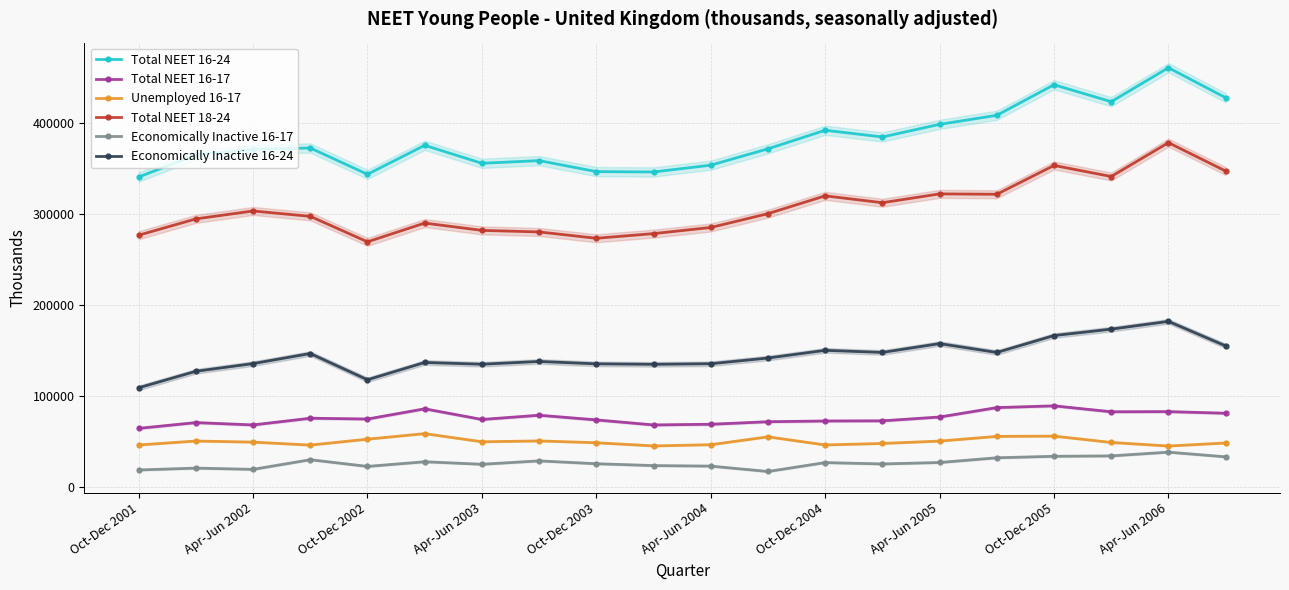

Reading left to right, extract all data points from this chart.

Total NEET 16-24: 340934	365269	371417	372893	343939	375846	356051	359010	346878	346484	353974	371979	392436	385038	398952	408903	442573	423880	461318	428293
Total NEET 16-17: 64110	70463	67889	75274	74390	85645	73900	78570	73421	67877	68633	71405	72244	72409	76600	86970	88903	82377	82546	80769
Unemployed 16-17: 45820	50148	48947	45693	52197	58317	49331	50270	48272	44762	46101	54793	45833	47498	50091	55269	55559	48581	44657	48016
Total NEET 18-24: 276824	294806	303527	297619	269548	290201	282151	280439	273457	278607	285341	300574	320191	312628	322352	321933	353669	341502	378771	347524
Economically Inactive 16-17: 18289	20314	18942	29581	22193	27328	24568	28300	25148	23114	22531	16611	26410	24910	26509	31700	33344	33796	37889	32752
Economically Inactive 16-24: 108761	126952	135425	146531	117622	136669	134725	137776	135154	134642	135278	141560	150040	147733	157443	147679	166320	173365	181920	154901